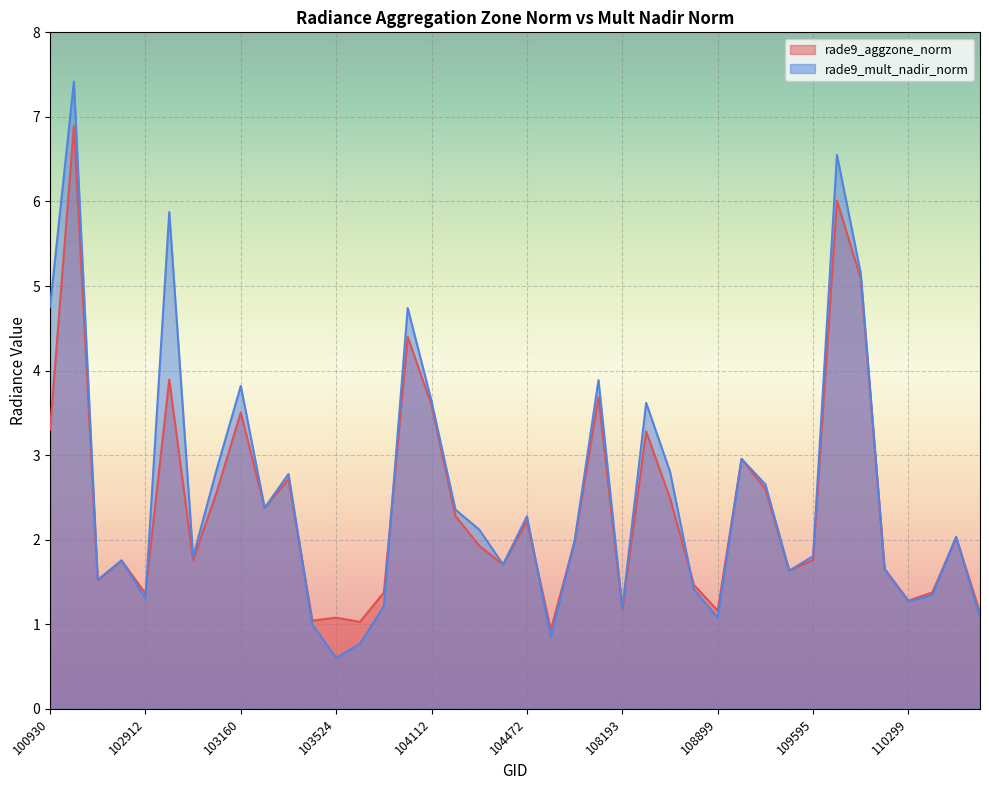

How many interior local peaks does the rade9_mult_nadir_norm series have?

12